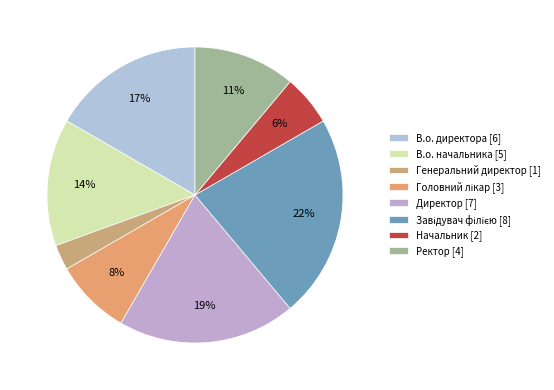

Is it true that Завідувач філією is 22% of the pie?

True